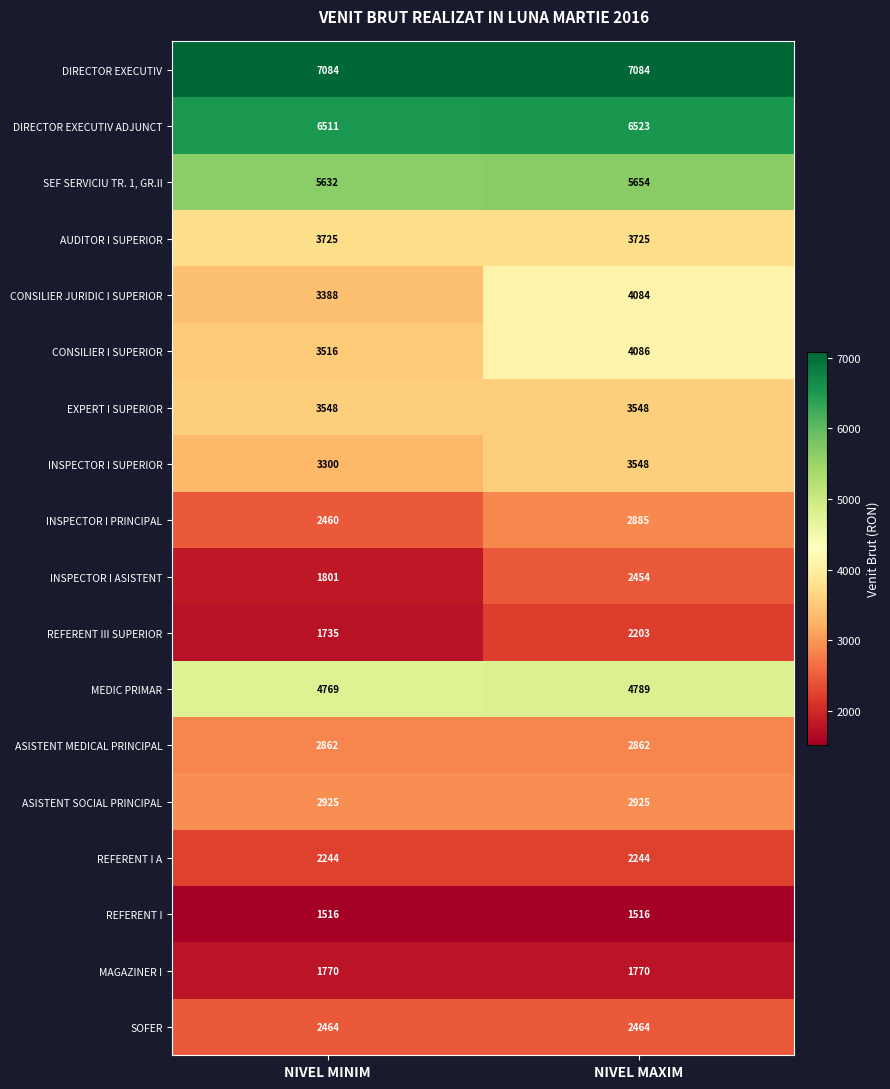

The REFERENT III SUPERIOR series shows 3108 at NIVEL MAXIM. True or false?

False